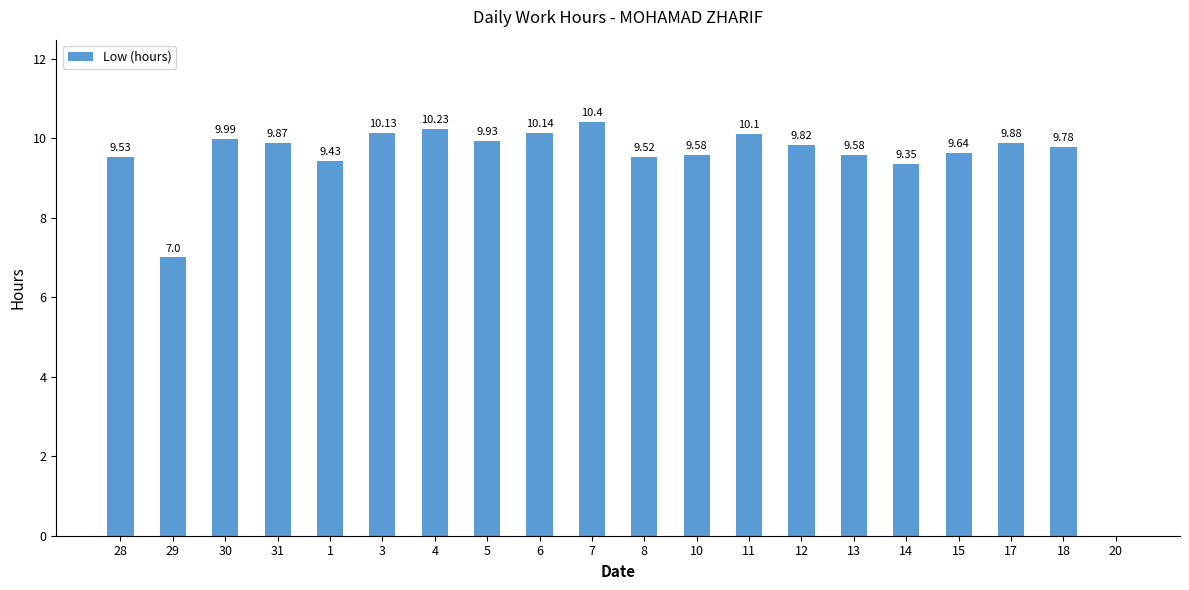

What is the change in value from 30 to 12?

-0.2